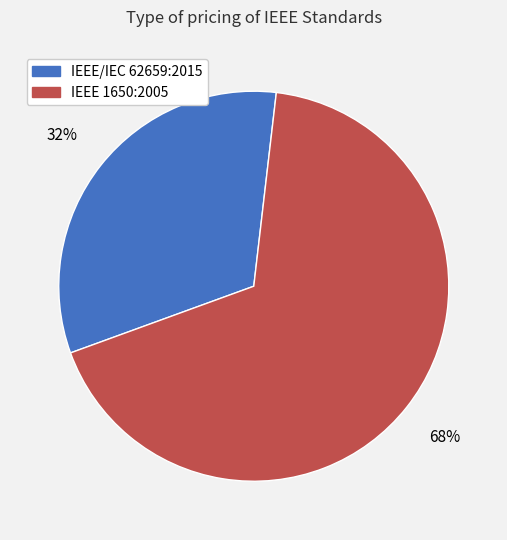

To the nearest percent, what percentage of the pie is IEEE 1650:2005?

68%